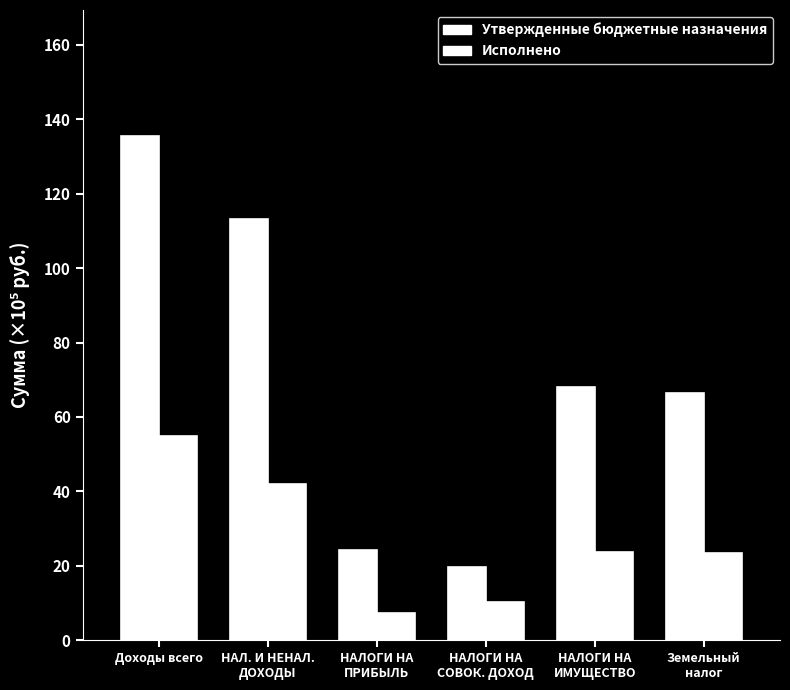

Reading left to right, transcribe all the data shown in this chart.

Утвержденные бюджетные назначения: 135.5	113.1	24.1	19.6	67.9	66.4
Исполнено: 54.9	42.1	7.4	10.4	23.6	23.5